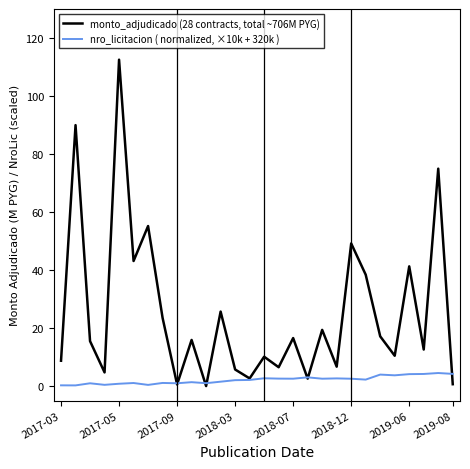

Which series has the largest range (max minus min)?

monto_adjudicado (28 contracts, total ~706M PYG)